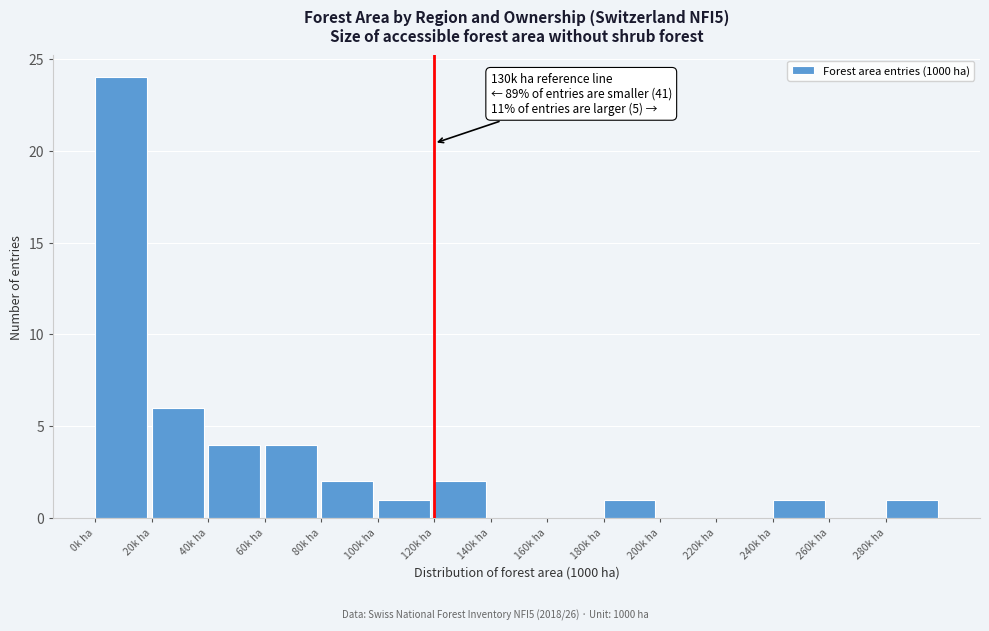

Over which range of the x-axis is the bar tallest?

0 to 20